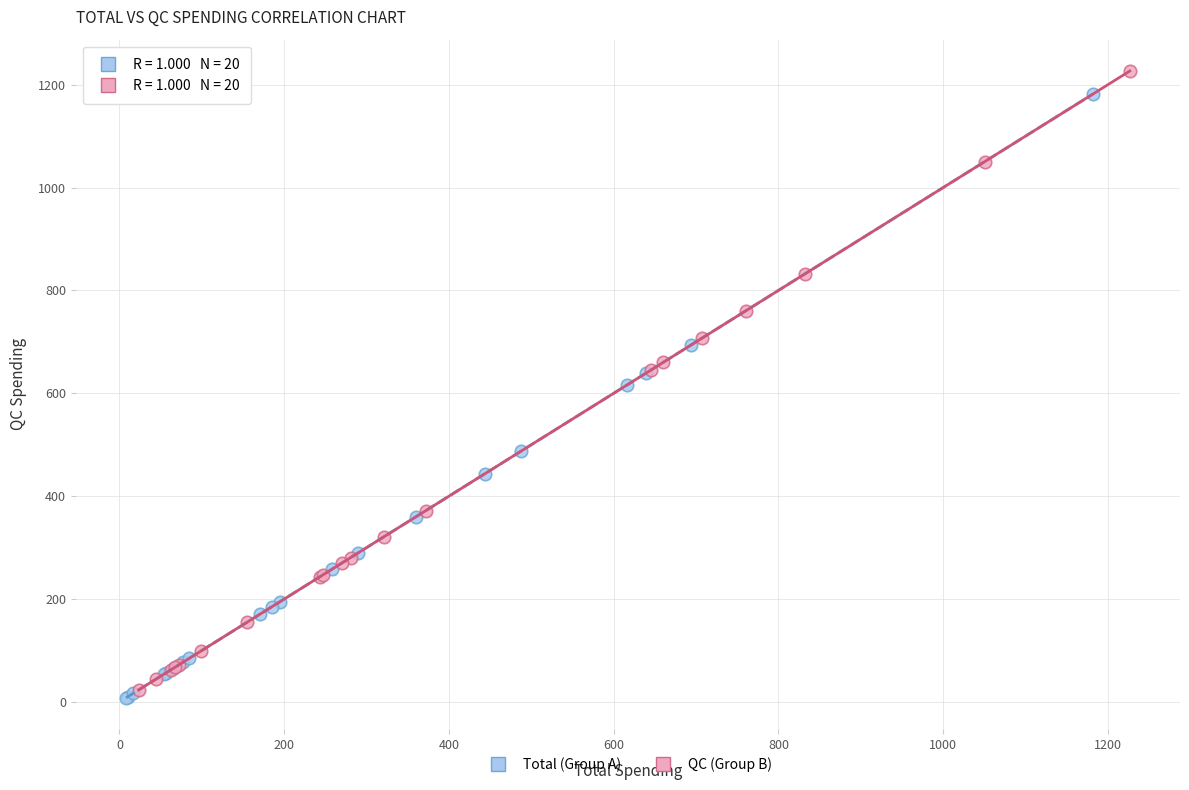

What are all the series names shown in the legend?

Total (Group A), QC (Group B)